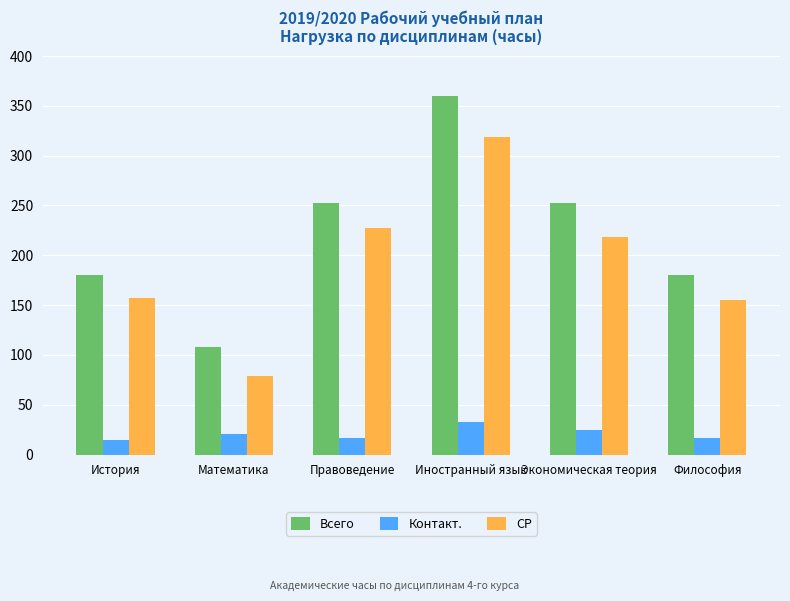

What is the average value of the Всего series?

222.0